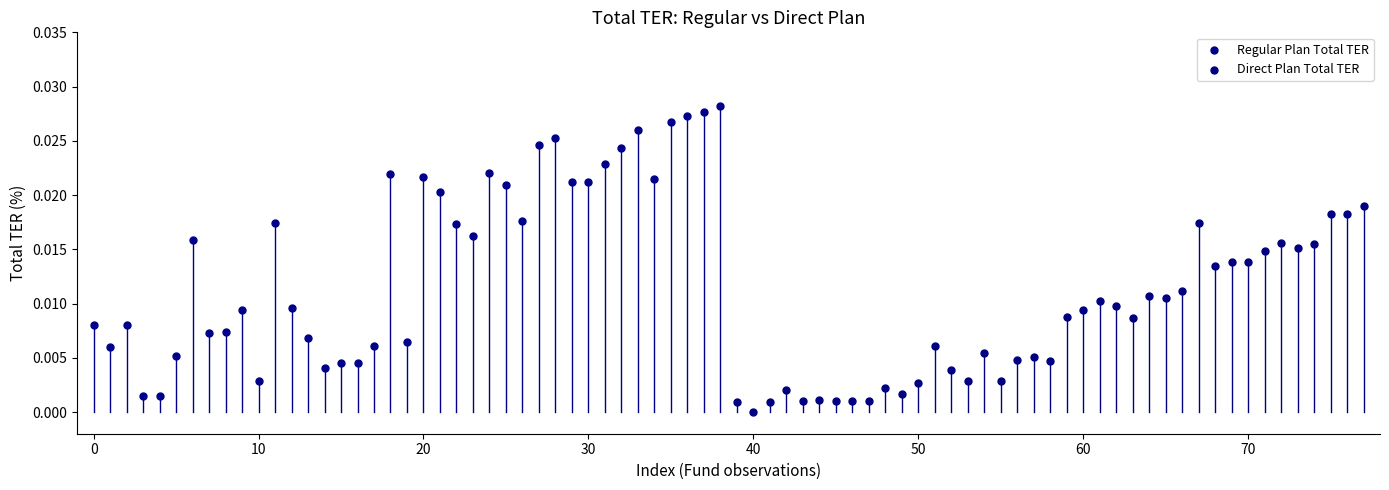

Which series reaches the minimum Y coordinate?

Direct Plan Total TER